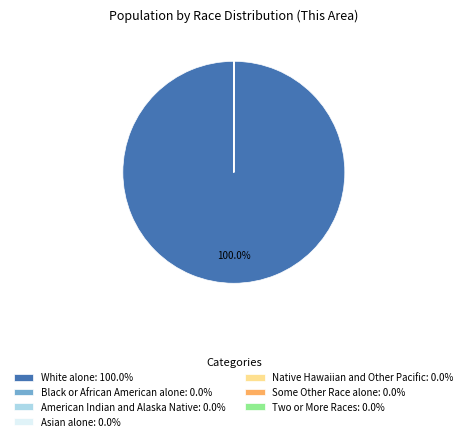

Does any single category account for the majority?

Yes